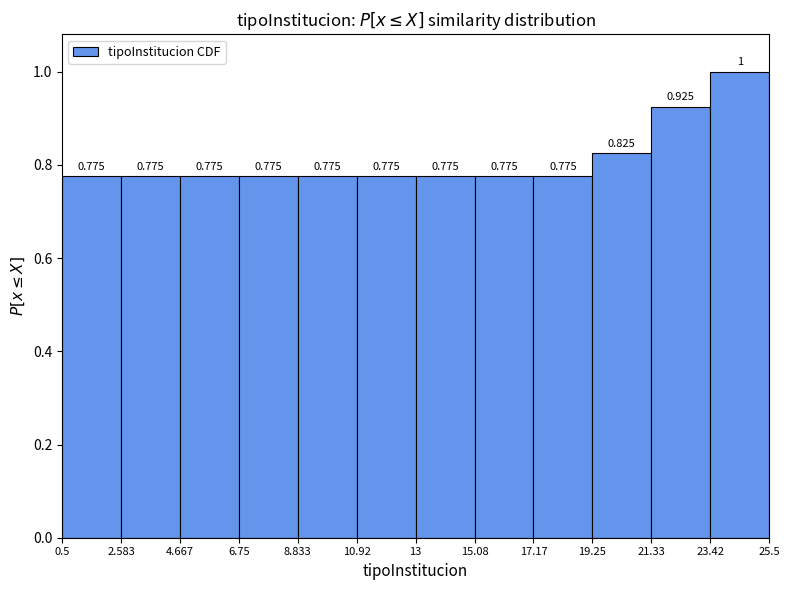

Reading left to right, transcribe this chart: for each bar, give the range it covers on the x-axis and its height.

0.5 to 2.583: 0.775
2.583 to 4.667: 0.775
4.667 to 6.75: 0.775
6.75 to 8.833: 0.775
8.833 to 10.92: 0.775
10.92 to 13: 0.775
13 to 15.08: 0.775
15.08 to 17.17: 0.775
17.17 to 19.25: 0.775
19.25 to 21.33: 0.825
21.33 to 23.42: 0.925
23.42 to 25.5: 1.000